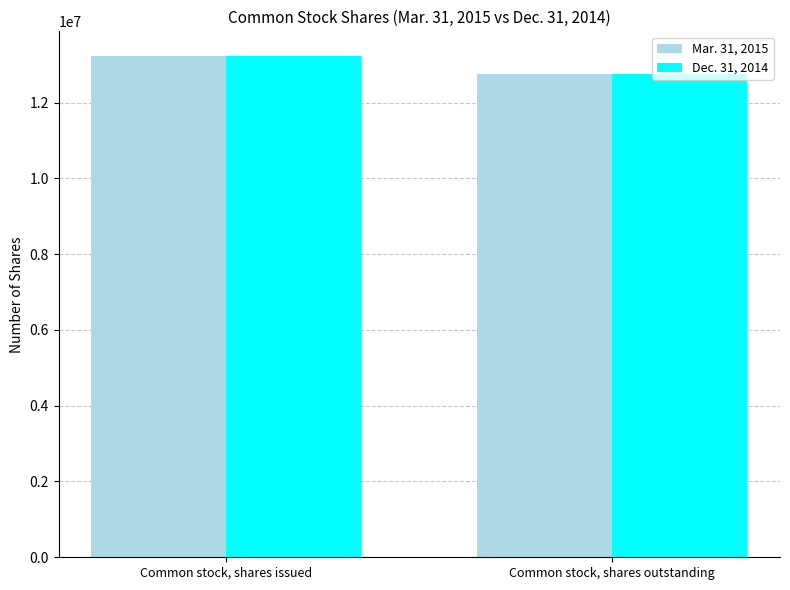

Count the Mar. 31, 2015 values in the range 12755012 to 13220012.

2